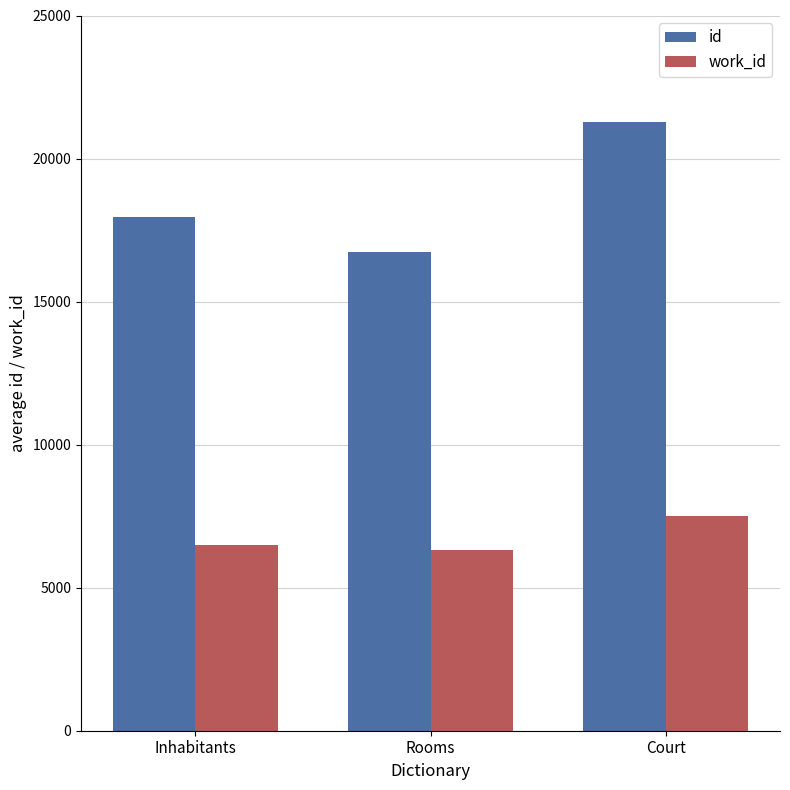

Reading left to right, what are all the values shown in this chart?

id: 17952.0	16722.0	21284.0
work_id: 6491.4	6323.0	7492.0